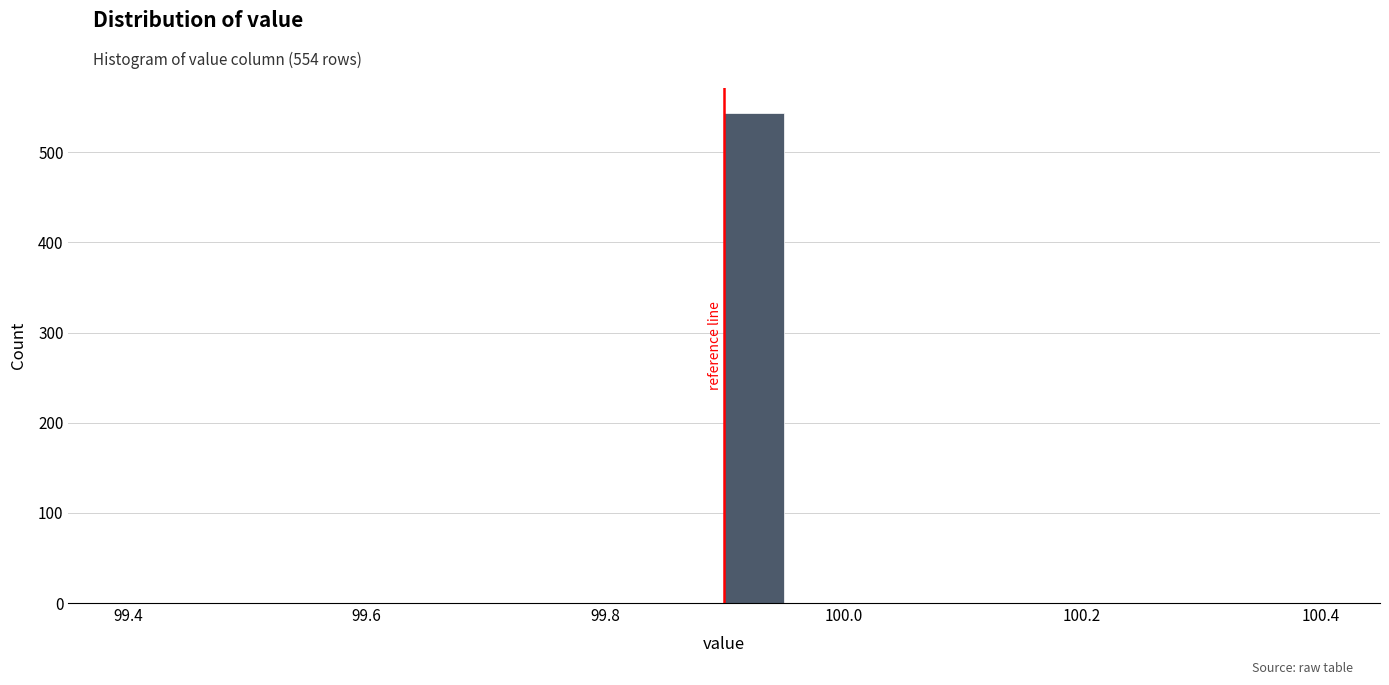

Around what value on the x-axis is the tallest bar? Give the approximate position of its centre, as read against the axis.

99.92